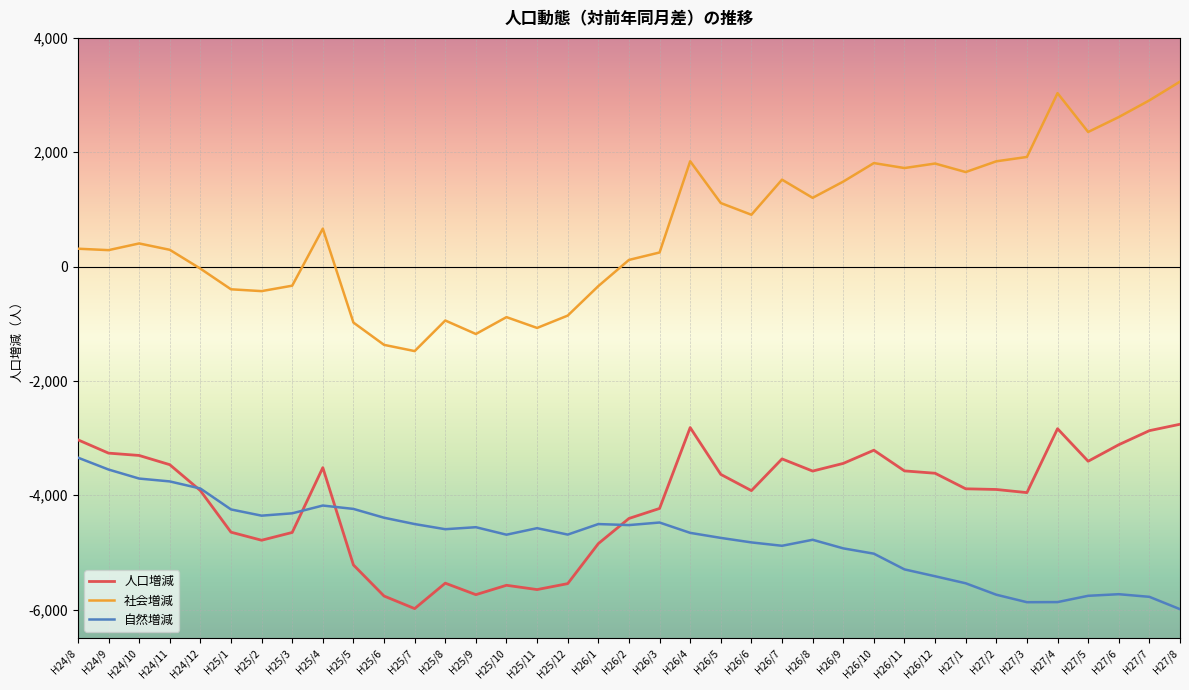

True or false: 自然増減 and 社会増減 intersect in this chart.

False